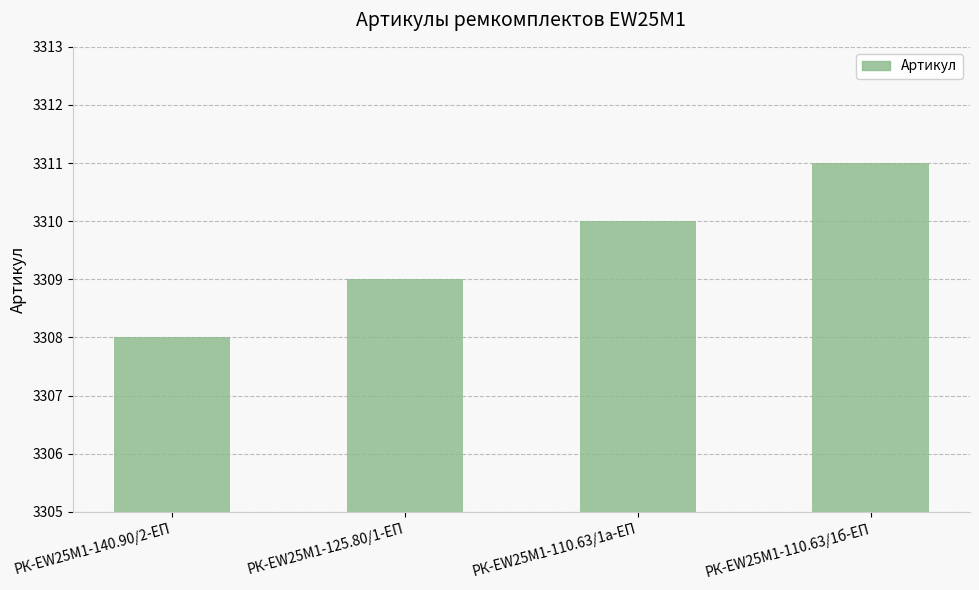

What is the value of the 1st bar from the left?

3308